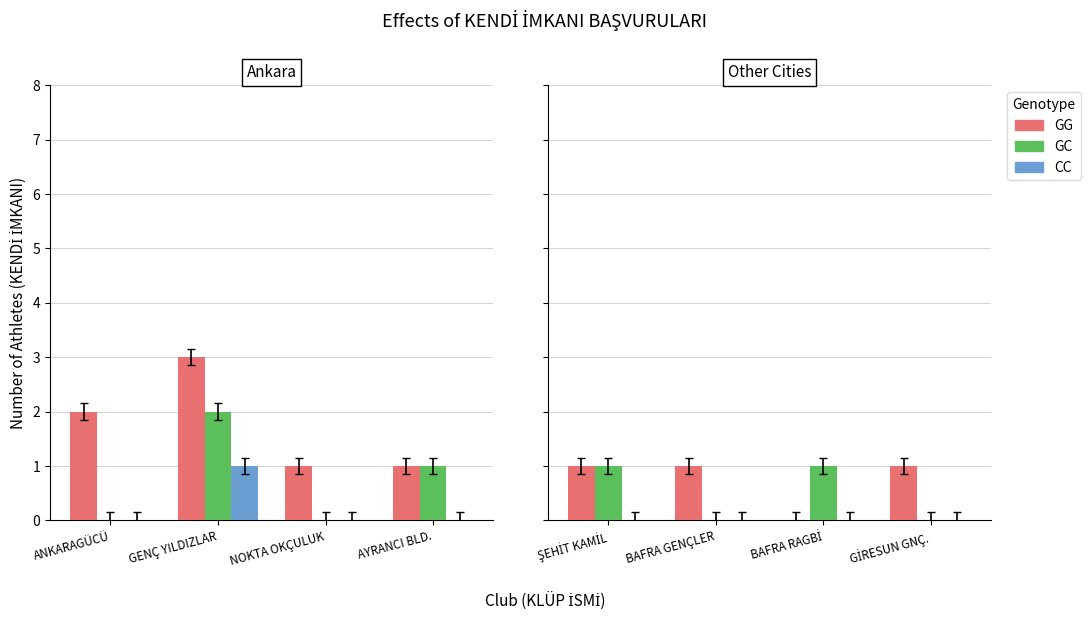

Which series changed the most between ŞEHİT KAMİL and BAFRA GENÇLER?

GC